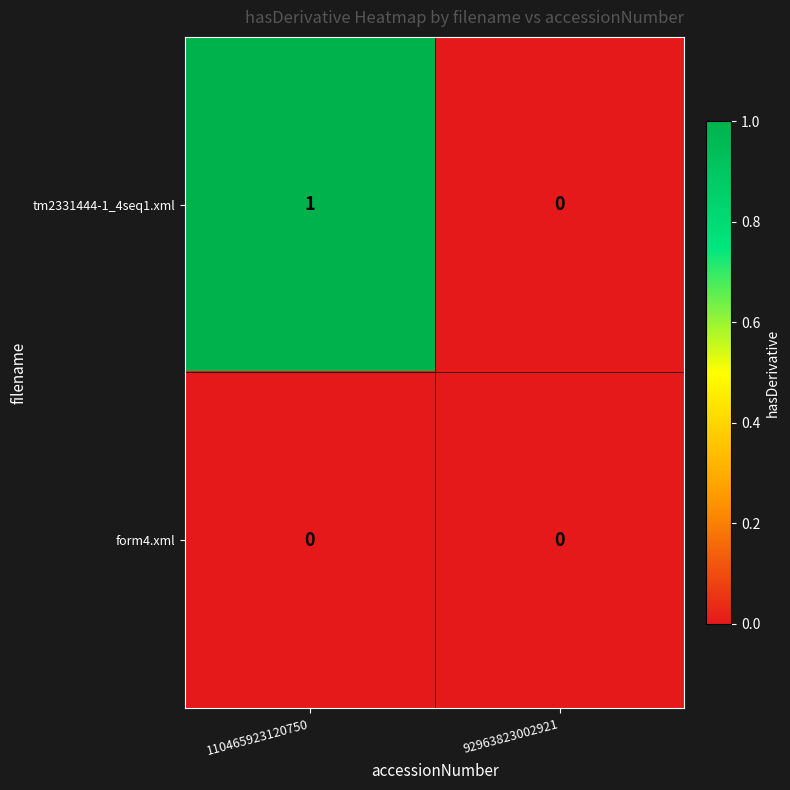

How many series are shown in this chart?

2